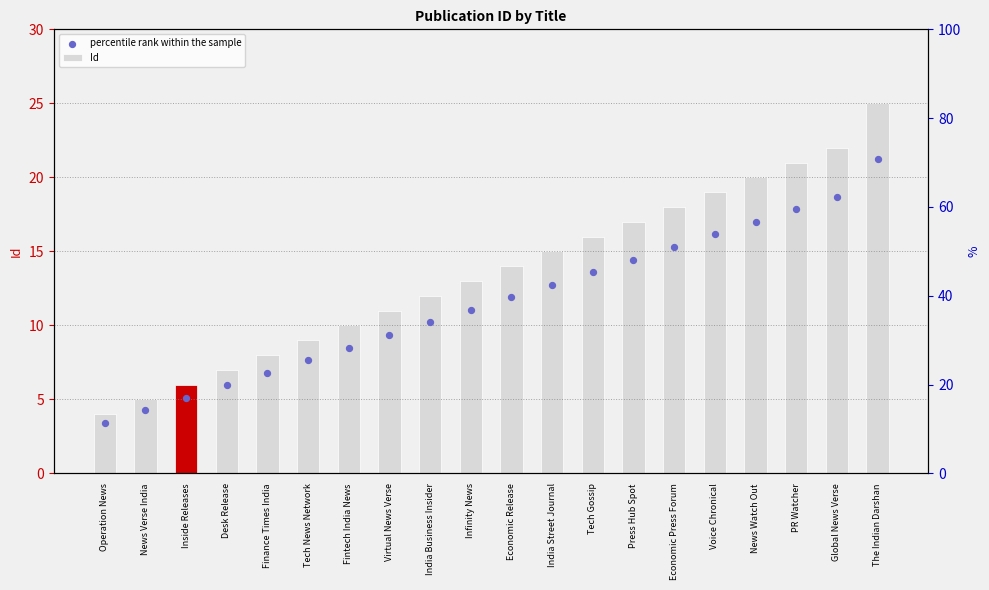

Is the value of percentile rank within the sample at The Indian Darshan greater than the value of Id at Tech News Network?

Yes